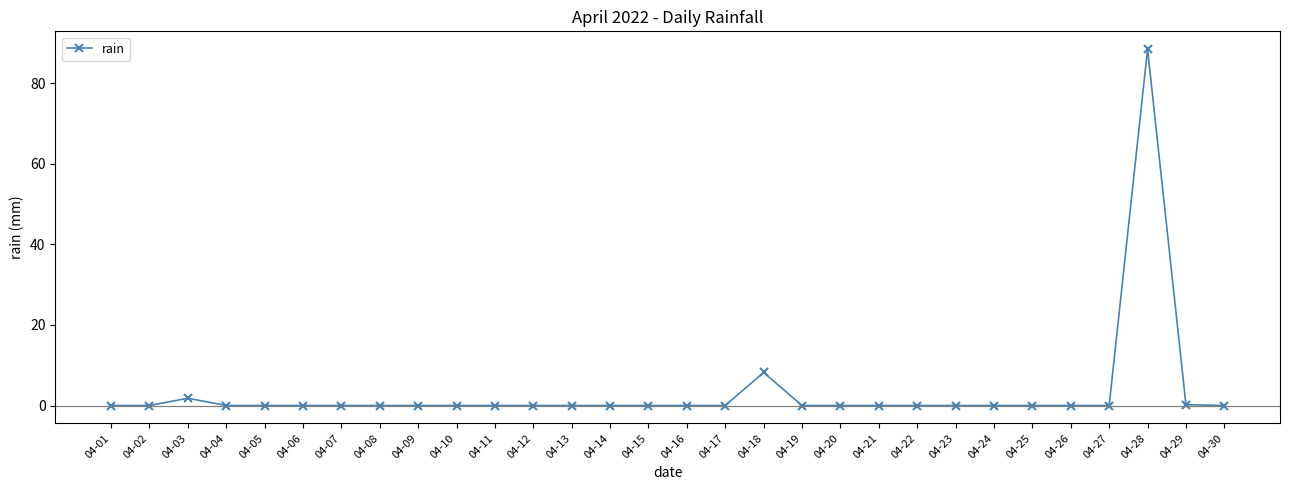

Is it true that the value at 04-09 is -52.9?

False